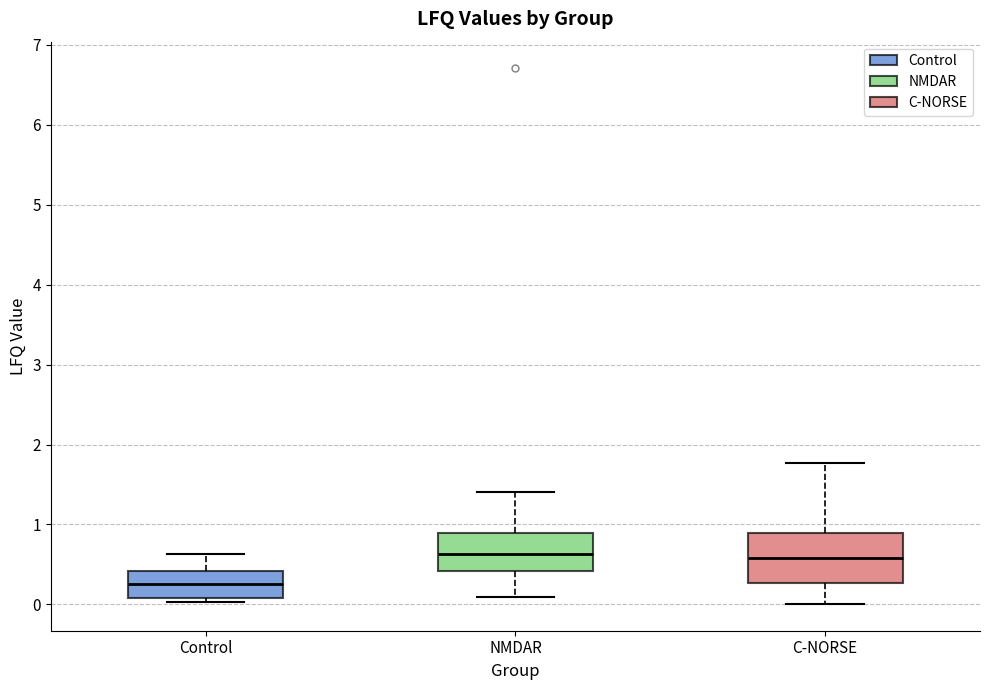

Reading left to right, transcribe this box plot: for each box, give where its median line is, the range the box spans, and where its two whiskers end, as read against the y-axis. The values are not printed on the chart, so give them approximately, as read against the axis.

Control: median 0.3, box 0.1 to 0.4, whiskers 0.0 to 0.6
NMDAR: median 0.6, box 0.4 to 0.9, whiskers 0.1 to 1.4
C-NORSE: median 0.6, box 0.3 to 0.9, whiskers 0.0 to 1.8